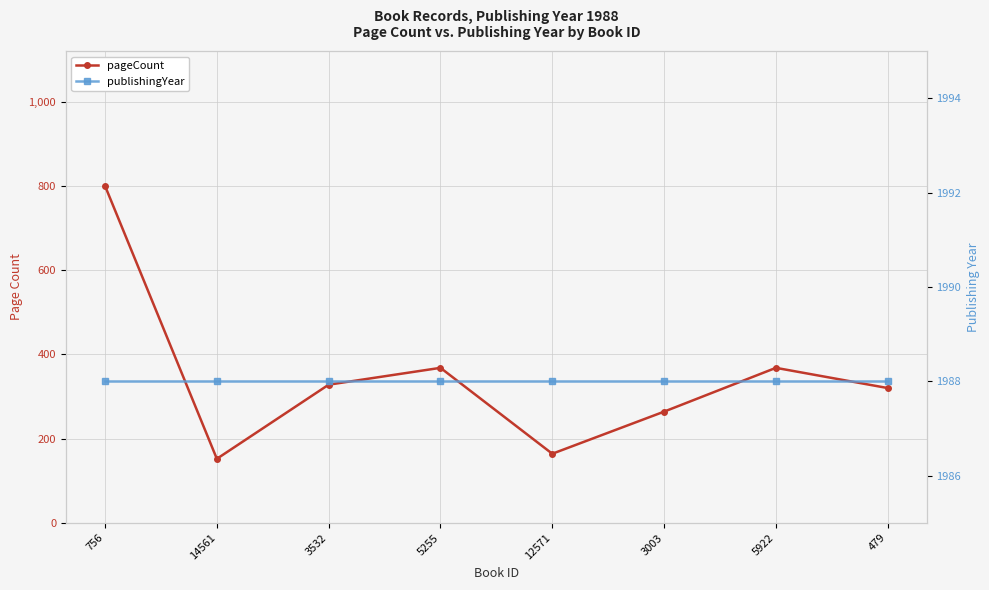

In pageCount, how many points are higher than both neighbors (excluding endpoints)?

2